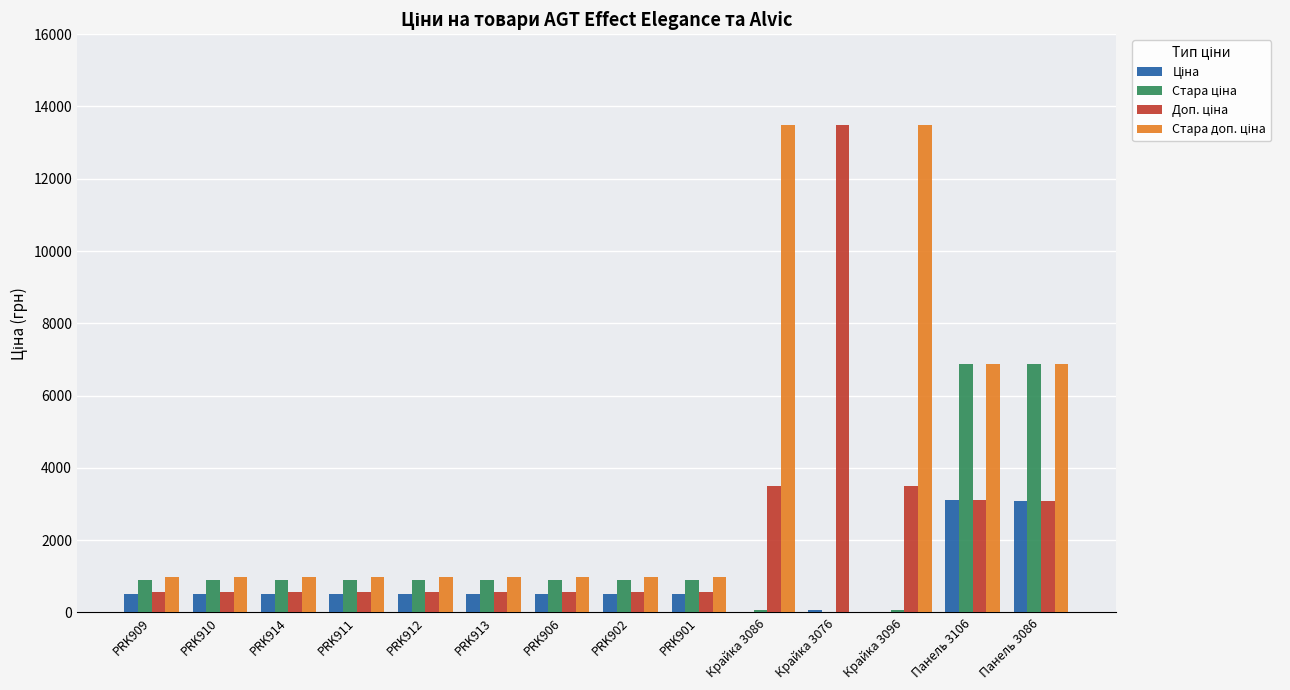

What is the total value across all series at PRK909?

2944.0